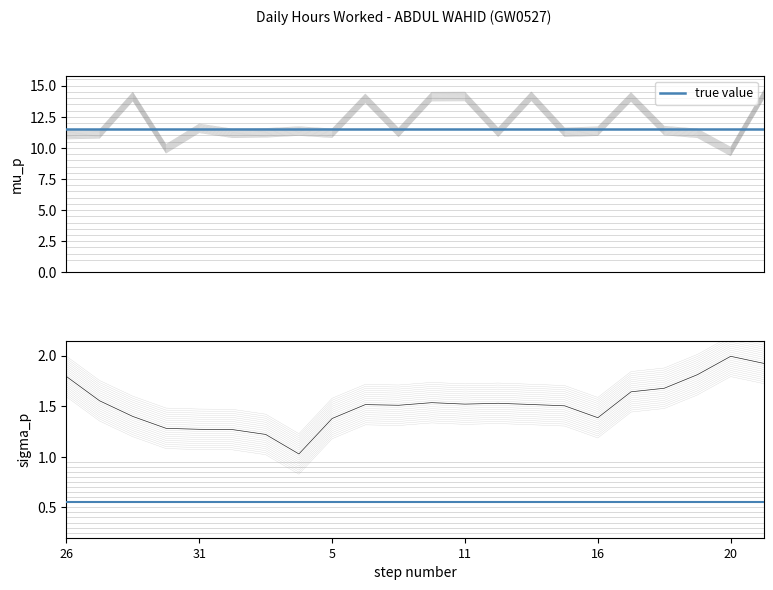

True or false: true value has a value of 11.5 at 26.

True